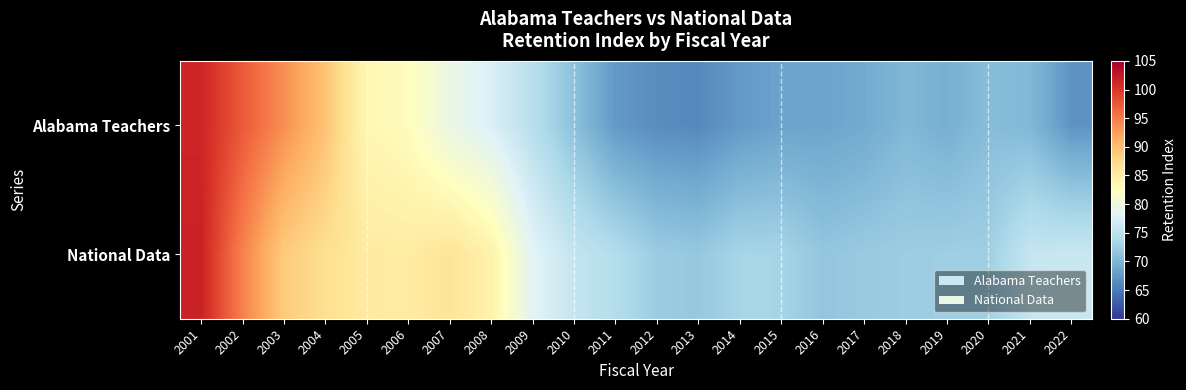

Which series changed the most between 2005 and 2010?

Alabama Teachers